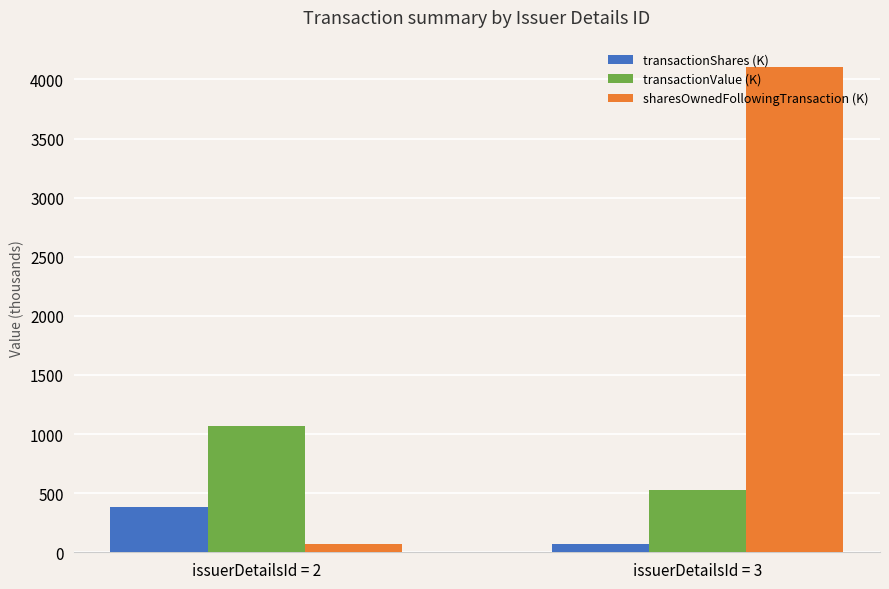

At which label is transactionValue (K) closest to 800?

issuerDetailsId = 3